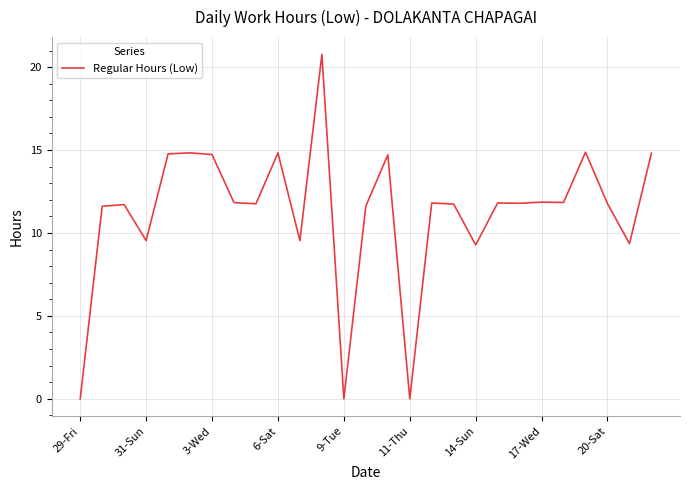

What is the difference between the maximum and minimum values?

20.8